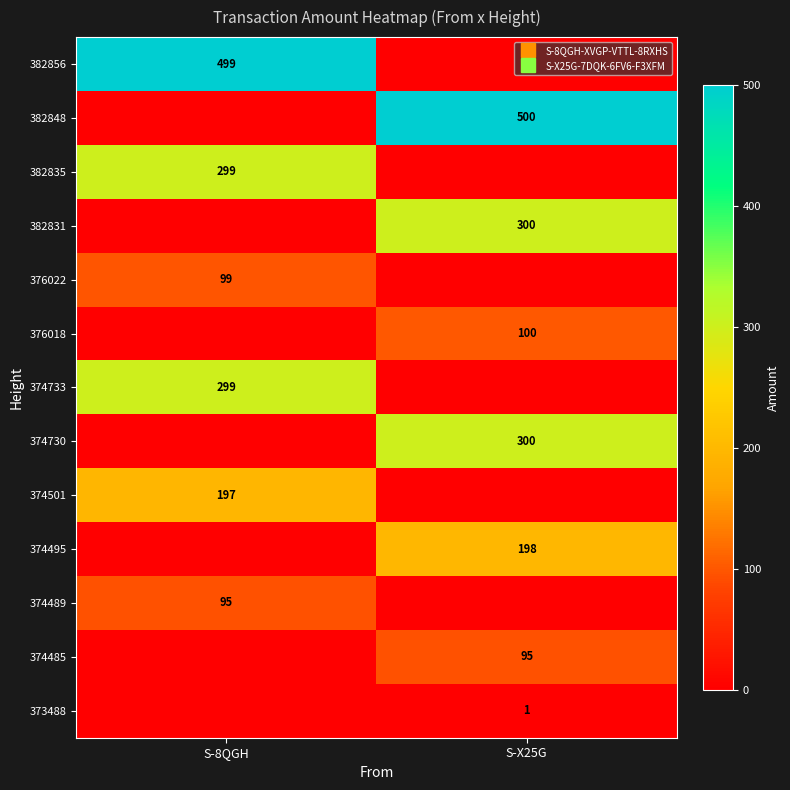

At S-8QGH, list the series in order from largest to smallest.

382856, 382835, 374733, 374501, 376022, 374489, 382848, 382831, 376018, 374730, 374495, 374485, 373488